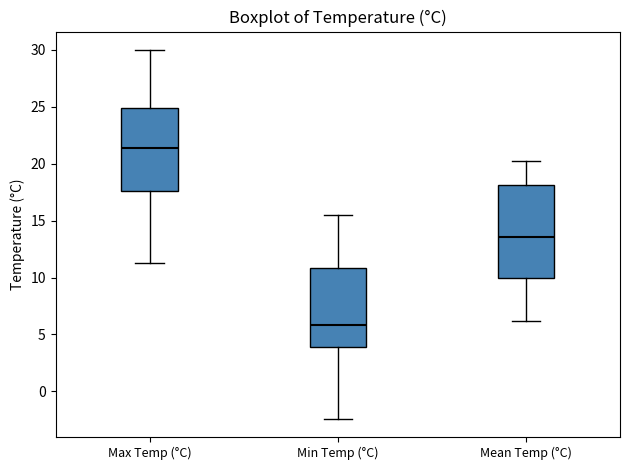

Comparing the boxes themselves (not the whiskers), which one is the tallest?

Mean Temp (°C)